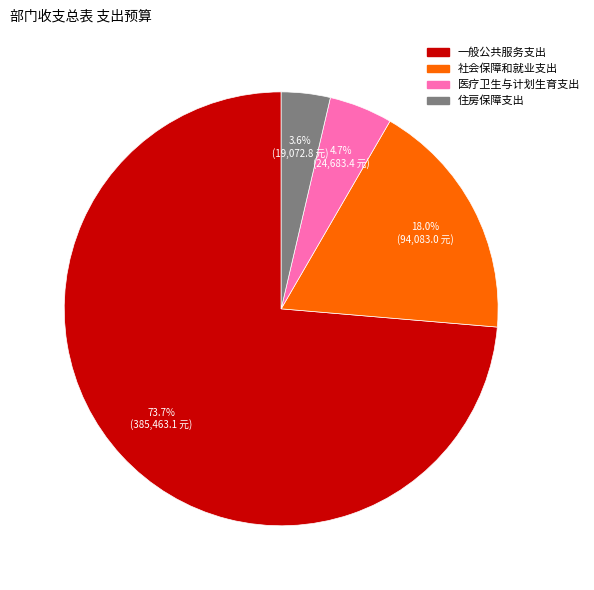

To the nearest percent, what is the difference between the 住房保障支出 and 医疗卫生与计划生育支出 slice percentages?

1%